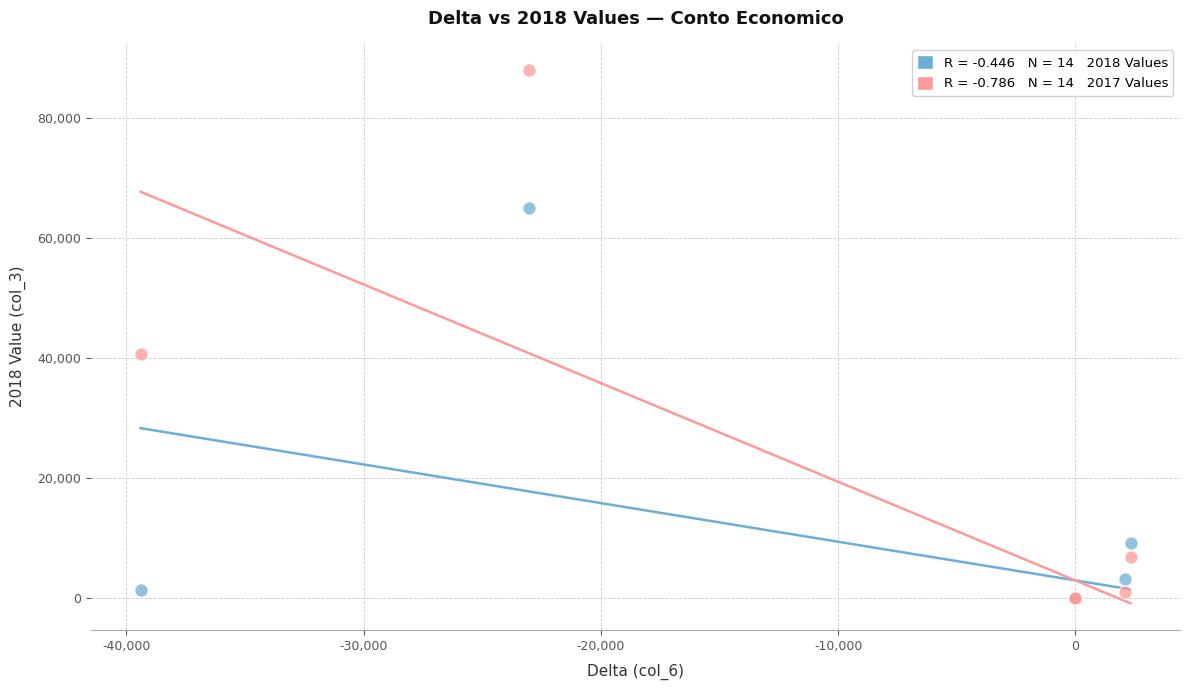

Across all series, what Y value is closest to 43983?

40650